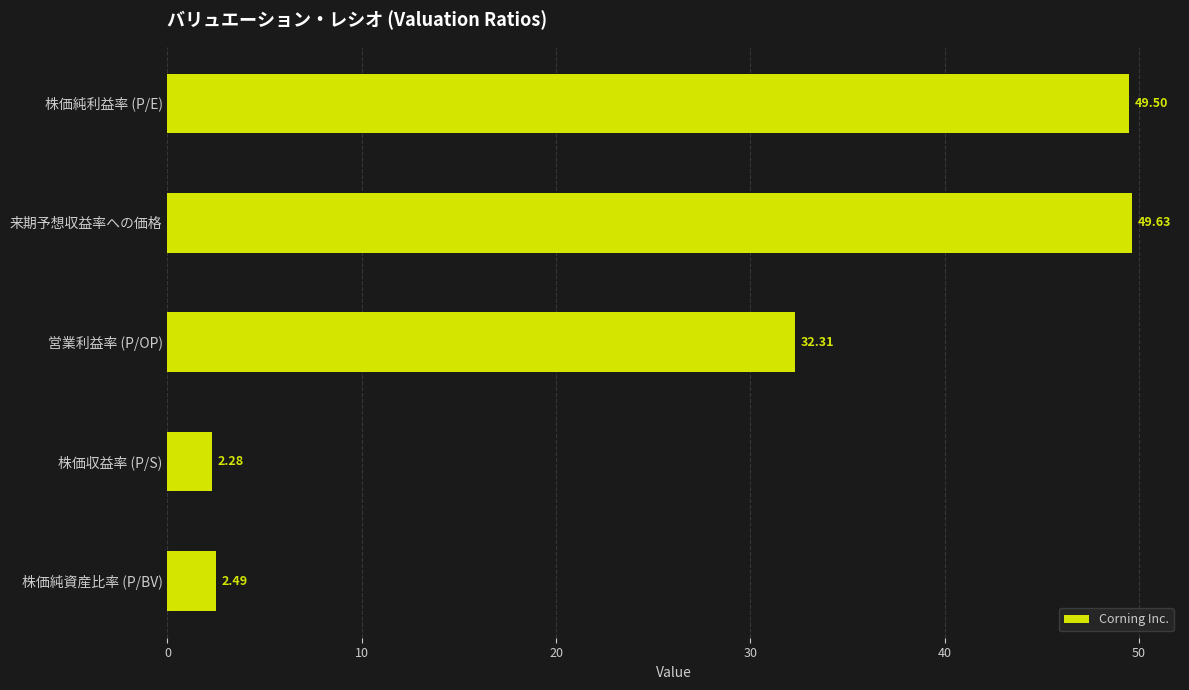

Rank the categories by value from lowest to highest.

株価収益率 (P/S), 株価純資産比率 (P/BV), 営業利益率 (P/OP), 株価純利益率 (P/E), 来期予想収益率への価格